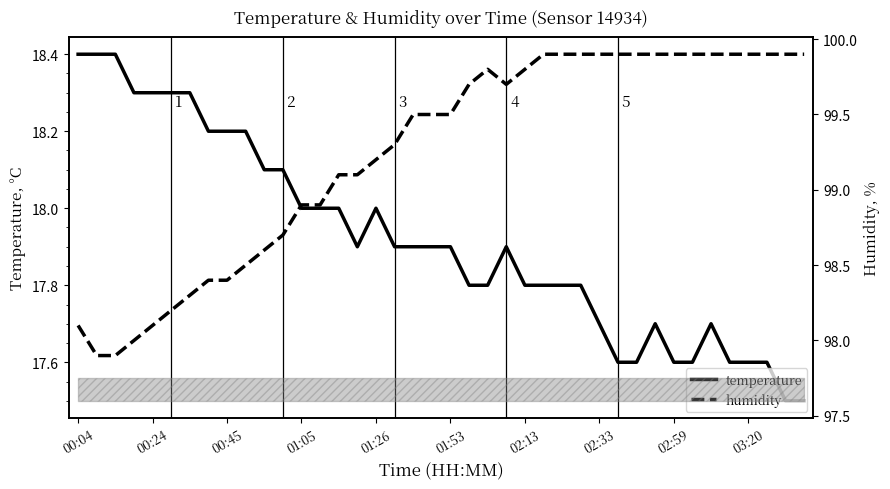

Reading left to right, list all the values displayed in this chart.

temperature: 18.4	18.4	18.4	18.3	18.3	18.3	18.3	18.2	18.2	18.2	18.1	18.1	18.0	18.0	18.0	17.9	18.0	17.9	17.9	17.9	17.9	17.8	17.8	17.9	17.8	17.8	17.8	17.8	17.7	17.6	17.6	17.7	17.6	17.6	17.7	17.6	17.6	17.6	17.5	17.5
humidity: 98.1	97.9	97.9	98.0	98.1	98.2	98.3	98.4	98.4	98.5	98.6	98.7	98.9	98.9	99.1	99.1	99.2	99.3	99.5	99.5	99.5	99.7	99.8	99.7	99.8	99.9	99.9	99.9	99.9	99.9	99.9	99.9	99.9	99.9	99.9	99.9	99.9	99.9	99.9	99.9